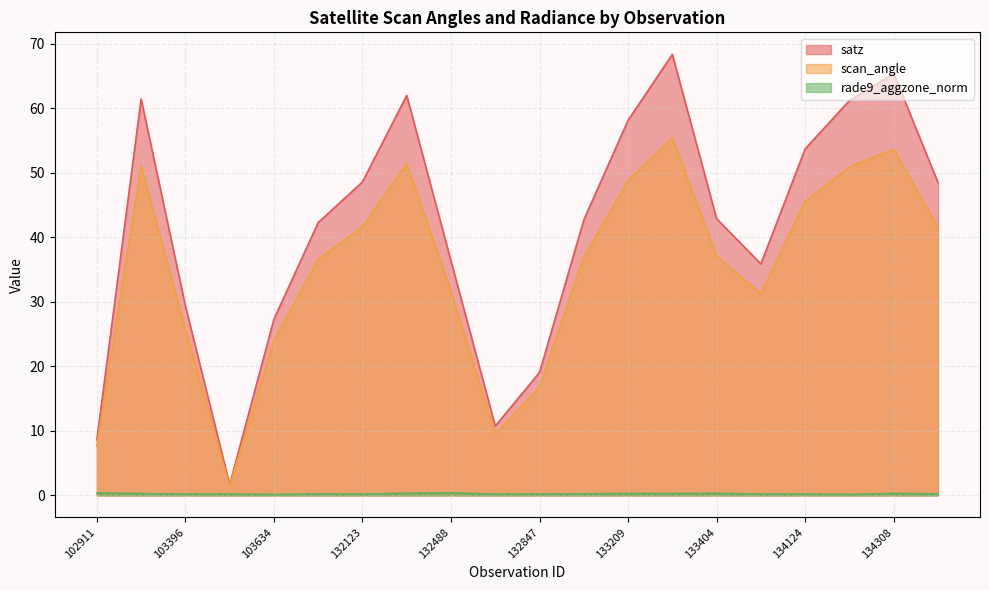

How many distinct data groups are displayed?

3